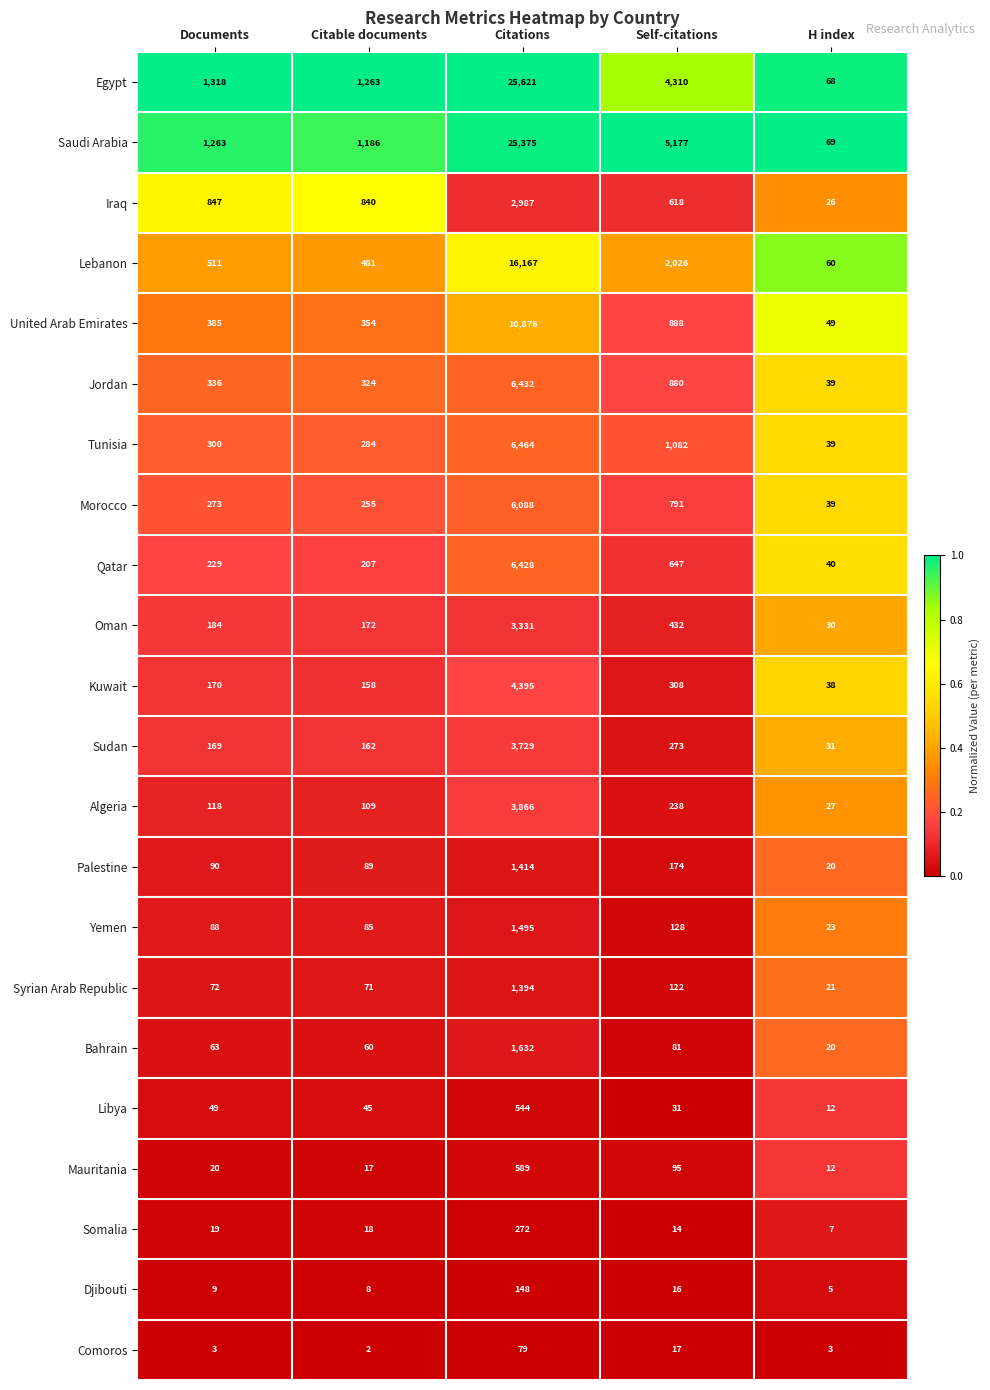

The value of Libya at H index is 6. True or false?

False